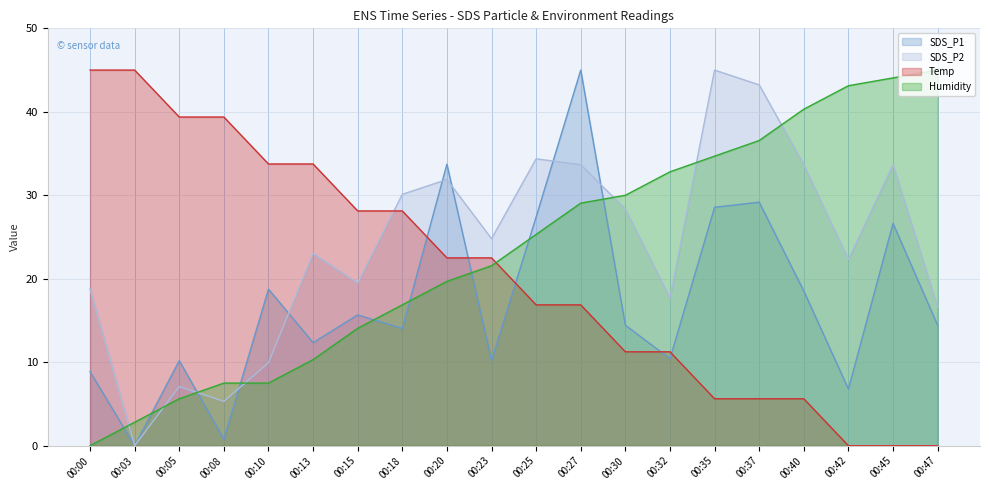

What is the spread (max minus min) of values at 00:13?

23.4